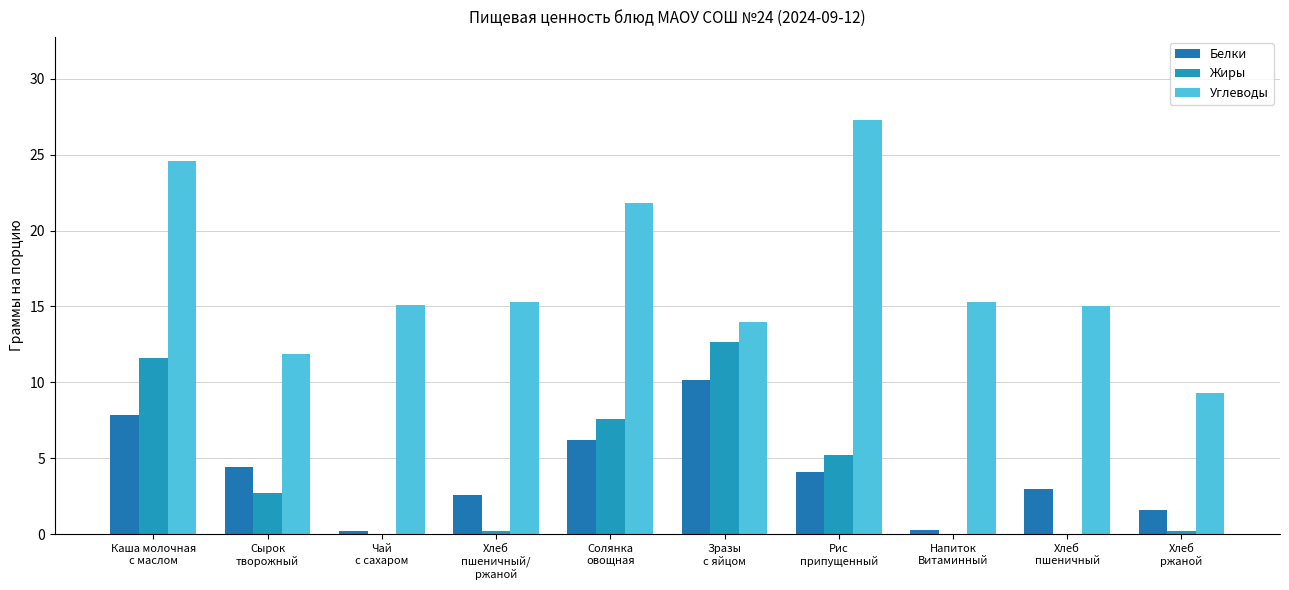

At which category is the sum across all series the highest?

Каша молочная
с маслом